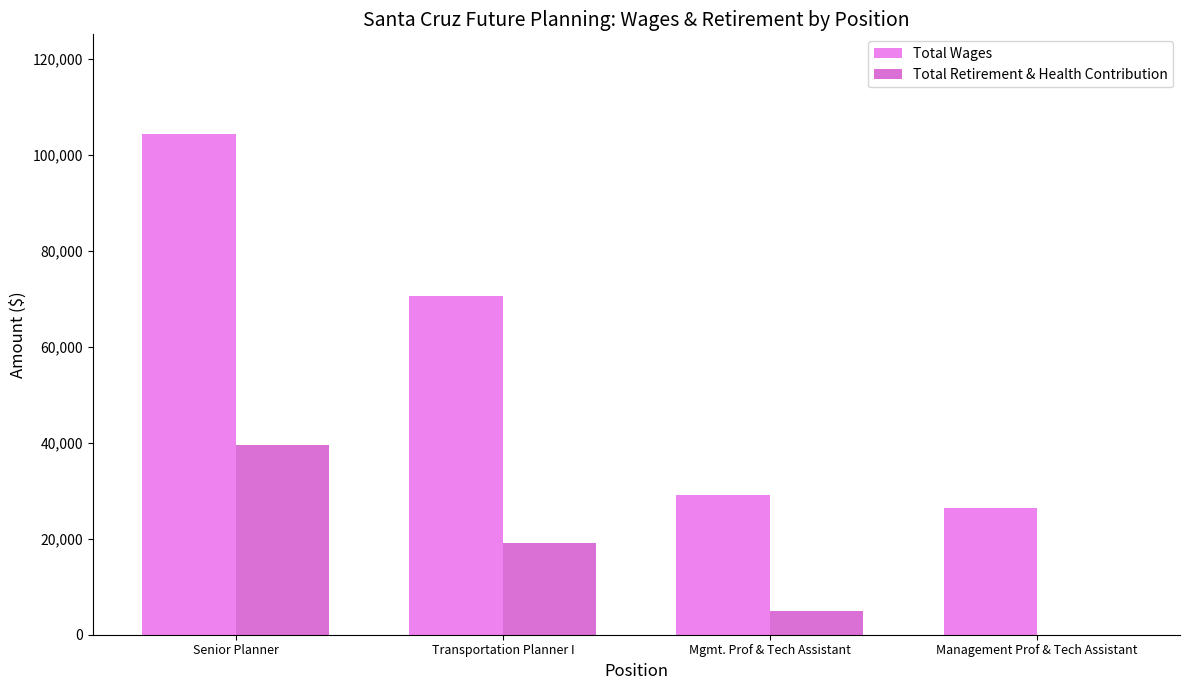

What is the lowest value of the Total Wages series?

26364